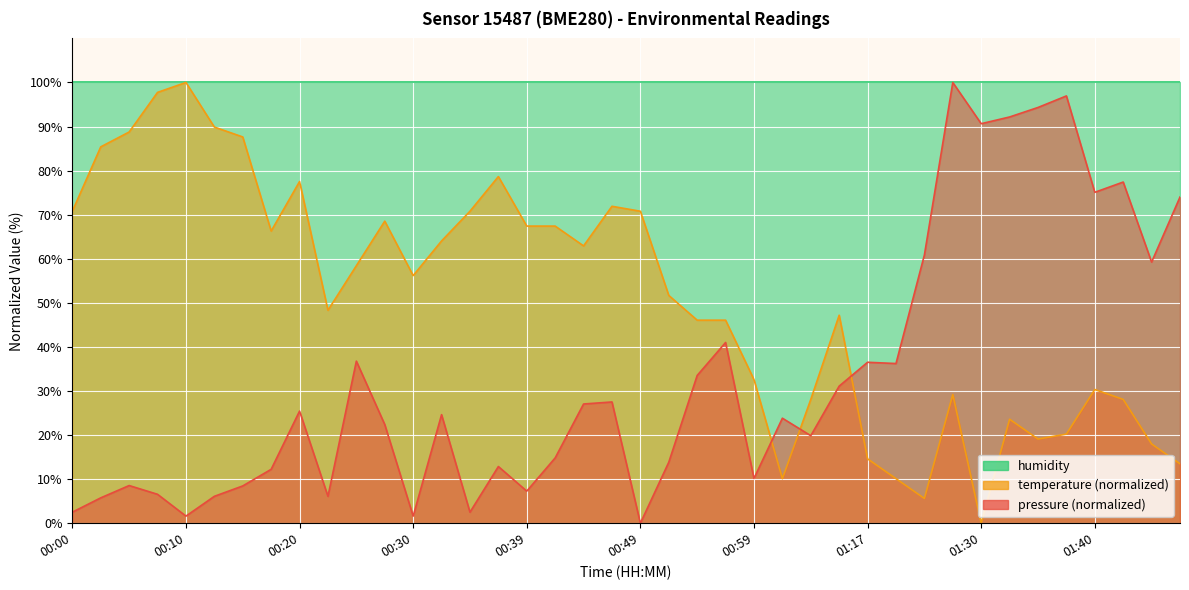

At which category does pressure reach its first local valley?

00:10